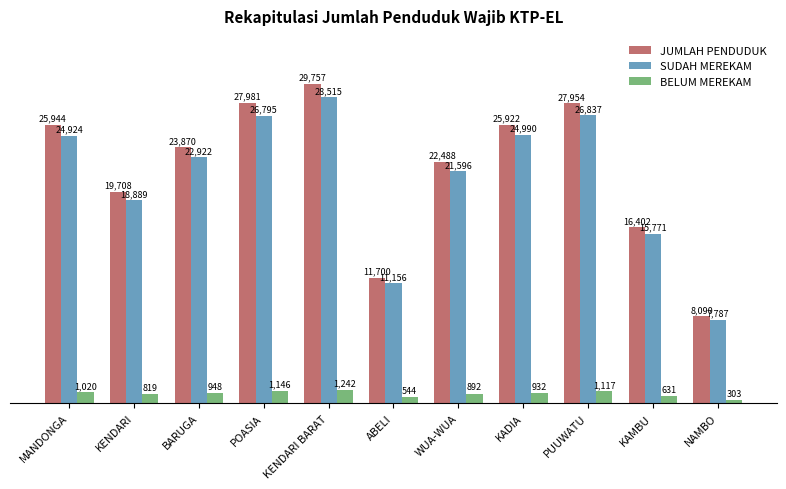

True or false: JUMLAH PENDUDUK has a value of 23870 at BARUGA.

True